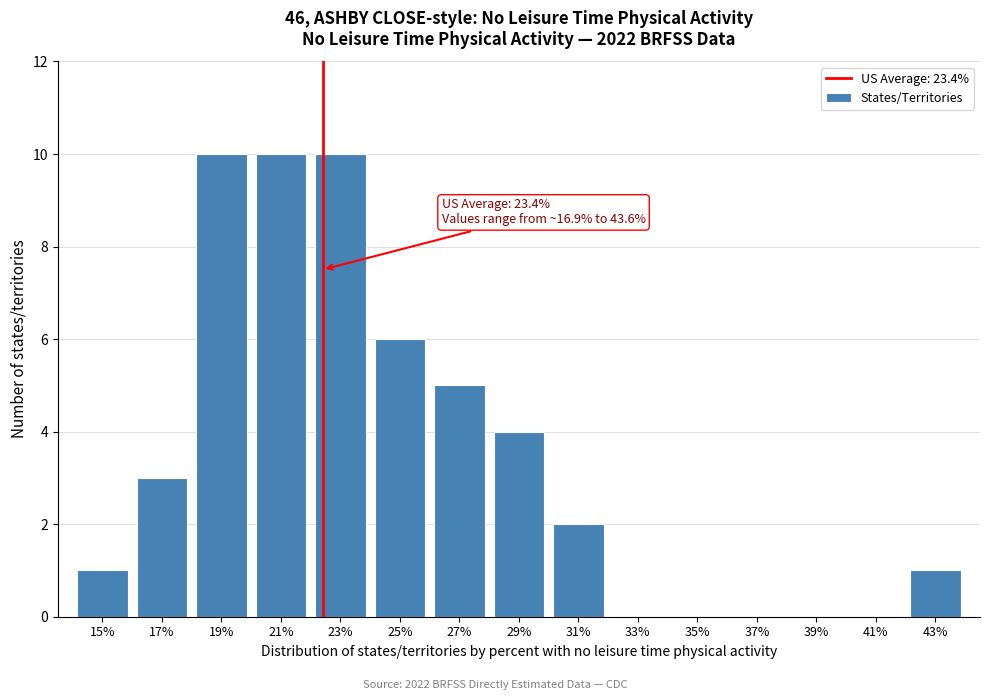

Reading left to right, extract all data points from this chart.

15%=1	17%=3	19%=10	21%=10	23%=10	25%=6	27%=5	29%=4	31%=2	33%=0	35%=0	37%=0	39%=0	41%=0	43%=1